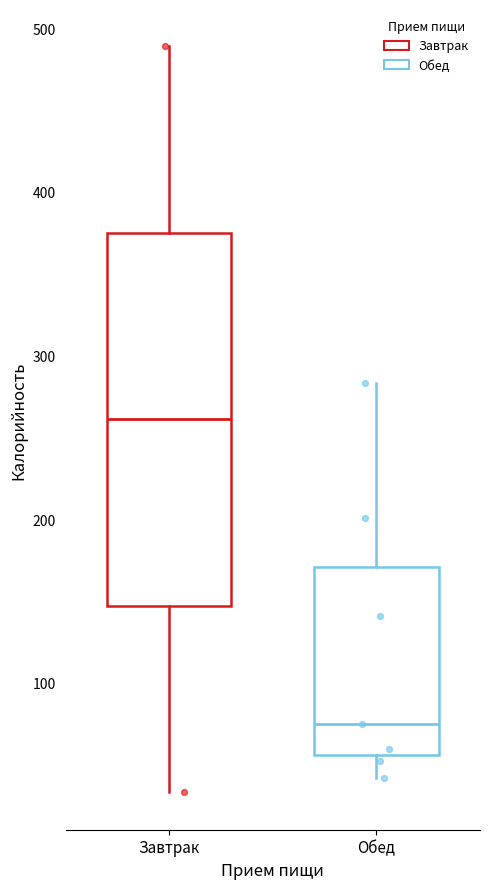

Which box's median line is the lowest?

Обед